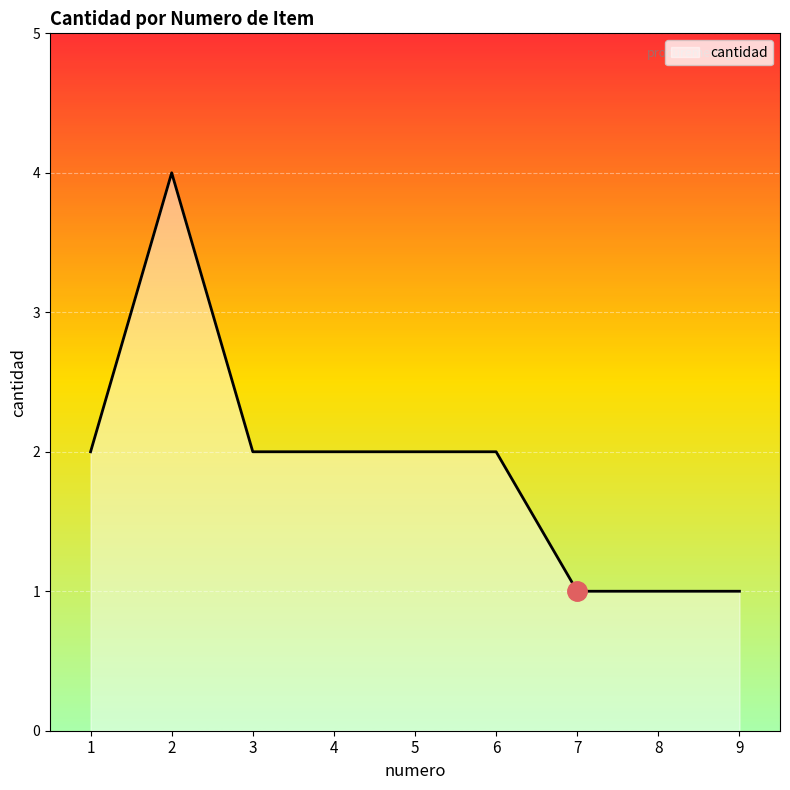

The value at 5 is 1. True or false?

False